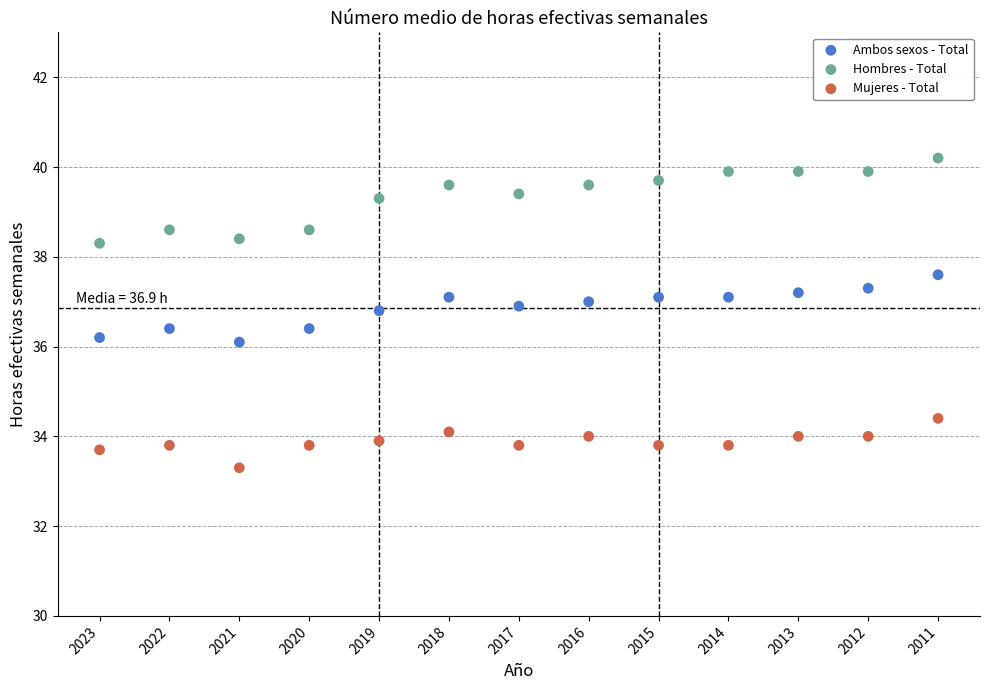

Which series reaches the minimum Y coordinate?

Mujeres - Total